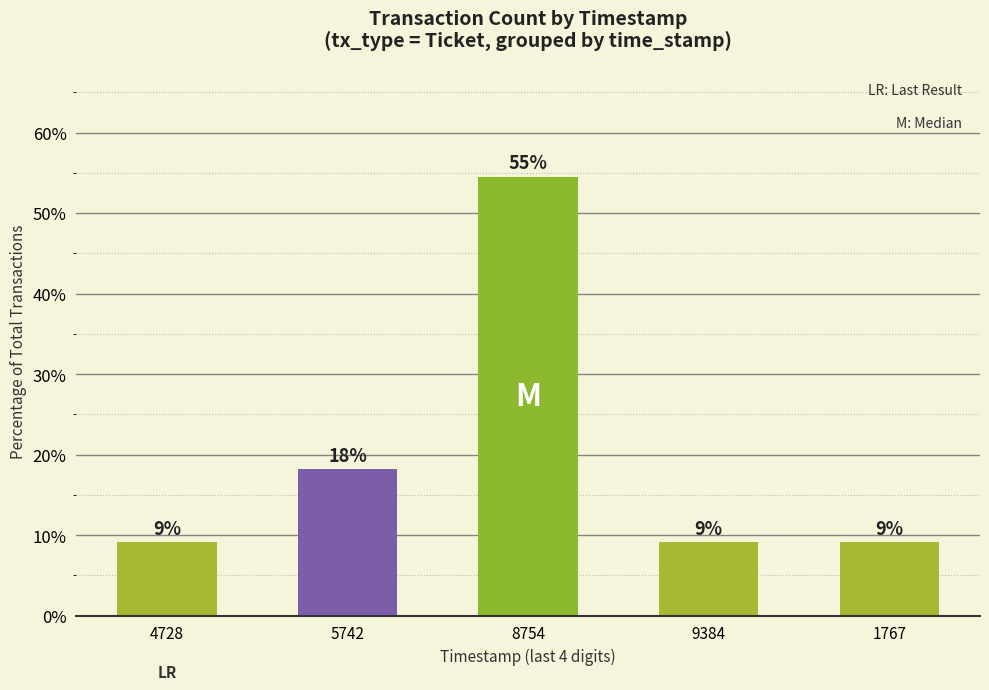

How many bars are there in total?

5